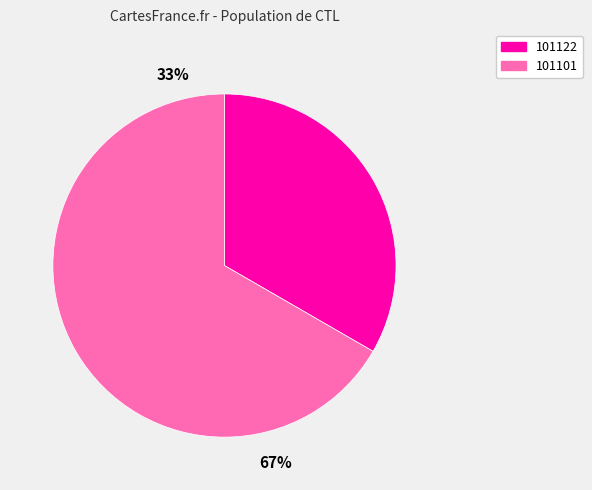

What percentage is the 101122 slice, to the nearest percent?

33%